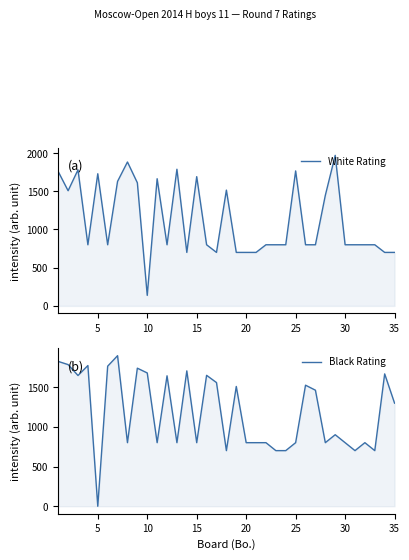

Which series has the widest spread of values?

Black Rating